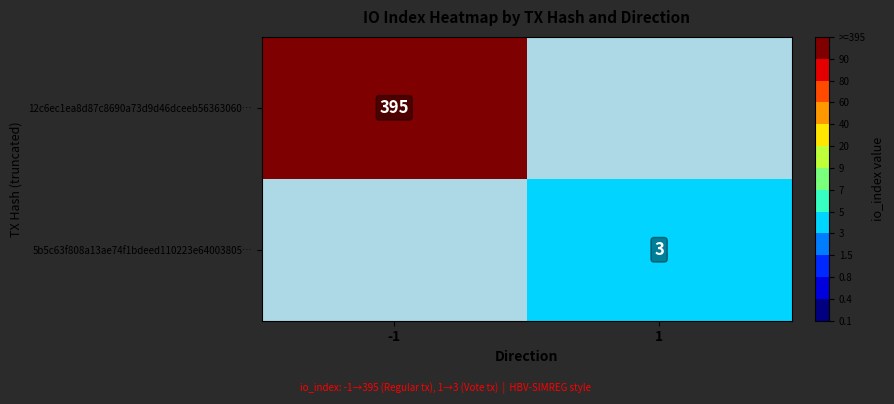

The 12c6ec1ea8d87c8690a73d9d46dceeb56363060… series shows 683 at -1. True or false?

False